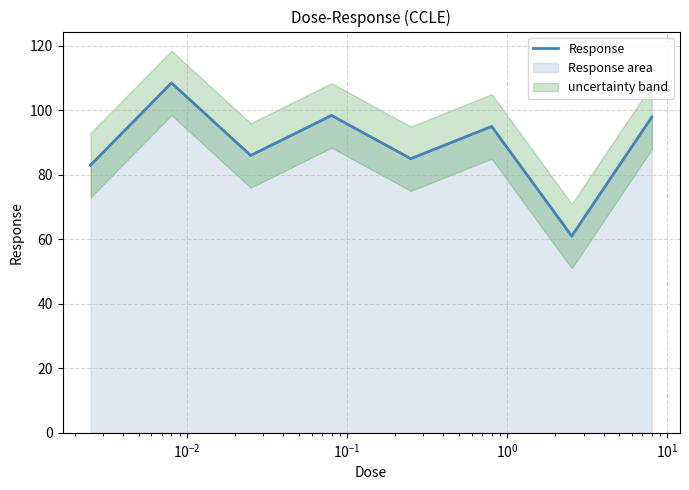

How many points are lower than both their immediate neighbors (excluding endpoints)?

3